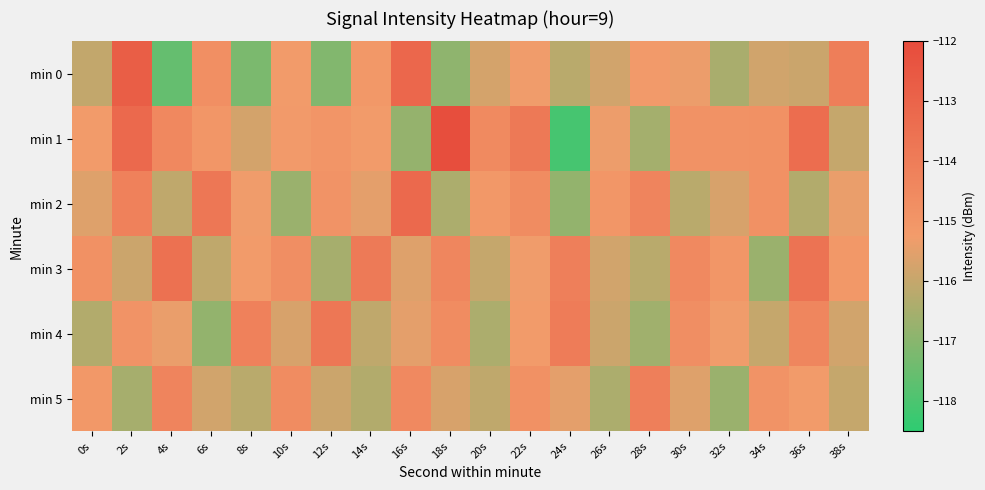

Reading right to left, what are all the values shown in this chart?

min 0: 38s=-114.0	36s=-115.9	34s=-115.8	32s=-116.5	30s=-115.4	28s=-115.2	26s=-115.8	24s=-116.2	22s=-115.3	20s=-115.7	18s=-116.9	16s=-113.1	14s=-115.1	12s=-117.1	10s=-115.2	8s=-117.2	6s=-114.7	4s=-117.6	2s=-112.8	0s=-116.0
min 1: 38s=-116.0	36s=-113.4	34s=-114.8	32s=-114.9	30s=-114.9	28s=-116.5	26s=-115.3	24s=-118.1	22s=-113.8	20s=-114.6	18s=-112.1	16s=-116.8	14s=-115.2	12s=-115.0	10s=-115.2	8s=-115.8	6s=-115.0	4s=-114.5	2s=-113.2	0s=-115.2
min 2: 38s=-115.4	36s=-116.3	34s=-114.8	32s=-115.7	30s=-116.2	28s=-114.3	26s=-115.0	24s=-116.8	22s=-114.6	20s=-115.1	18s=-116.4	16s=-113.2	14s=-115.5	12s=-114.9	10s=-116.7	8s=-115.3	6s=-113.8	4s=-116.1	2s=-114.2	0s=-115.6
min 3: 38s=-115.1	36s=-113.6	34s=-116.7	32s=-115.0	30s=-114.5	28s=-116.2	26s=-115.8	24s=-114.1	22s=-115.3	20s=-116.0	18s=-114.4	16s=-115.6	14s=-113.9	12s=-116.5	10s=-114.7	8s=-115.2	6s=-116.1	4s=-113.5	2s=-115.9	0s=-114.8
min 4: 38s=-115.8	36s=-114.4	34s=-116.0	32s=-115.3	30s=-114.7	28s=-116.6	26s=-115.9	24s=-114.0	22s=-115.2	20s=-116.4	18s=-114.6	16s=-115.5	14s=-116.1	12s=-113.8	10s=-115.7	8s=-114.2	6s=-116.8	4s=-115.4	2s=-114.9	0s=-116.3
min 5: 38s=-116.0	36s=-115.2	34s=-114.9	32s=-116.7	30s=-115.6	28s=-114.1	26s=-116.4	24s=-115.5	22s=-114.8	20s=-116.1	18s=-115.7	16s=-114.5	14s=-116.3	12s=-115.9	10s=-114.6	8s=-116.2	6s=-115.8	4s=-114.3	2s=-116.5	0s=-115.1